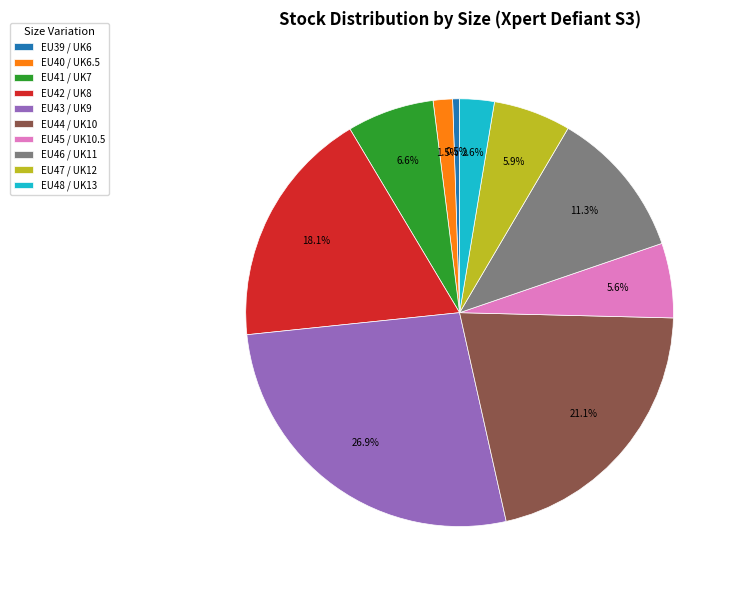

How many segments does this pie chart have?

10